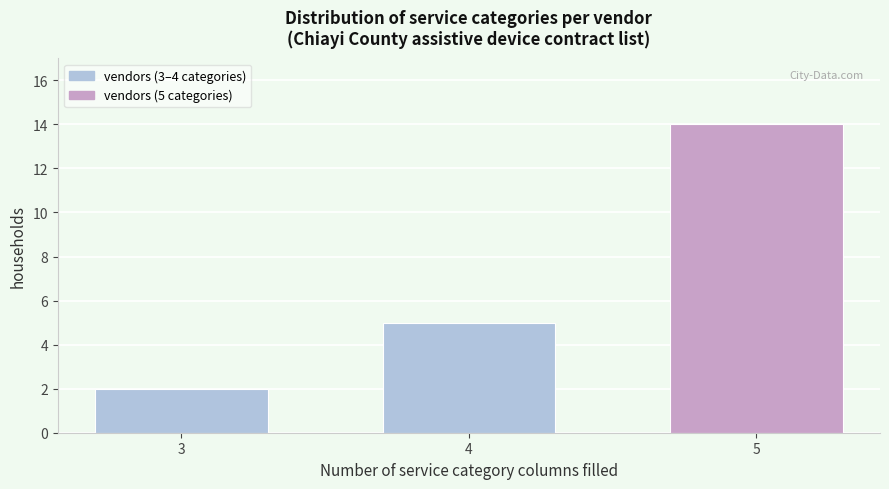

Reading left to right, list all the values displayed in this chart.

3=2	4=5	5=14